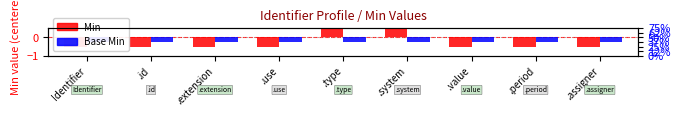

What is the value of the Min bar at the 4th from the left?

-0.5